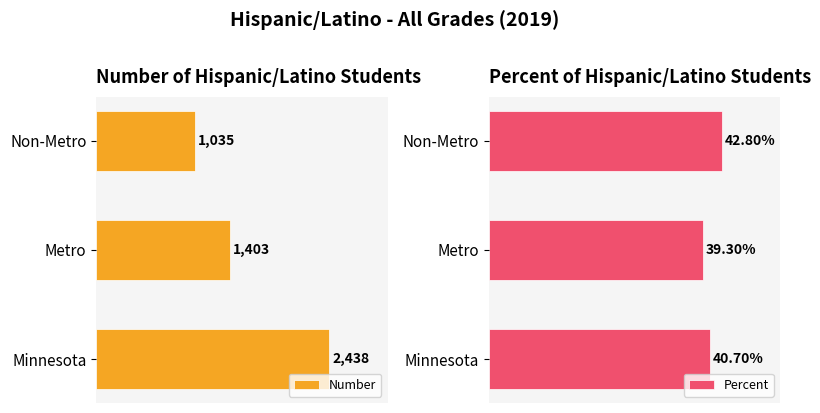

Where is Percent nearest to the value 41?

Minnesota